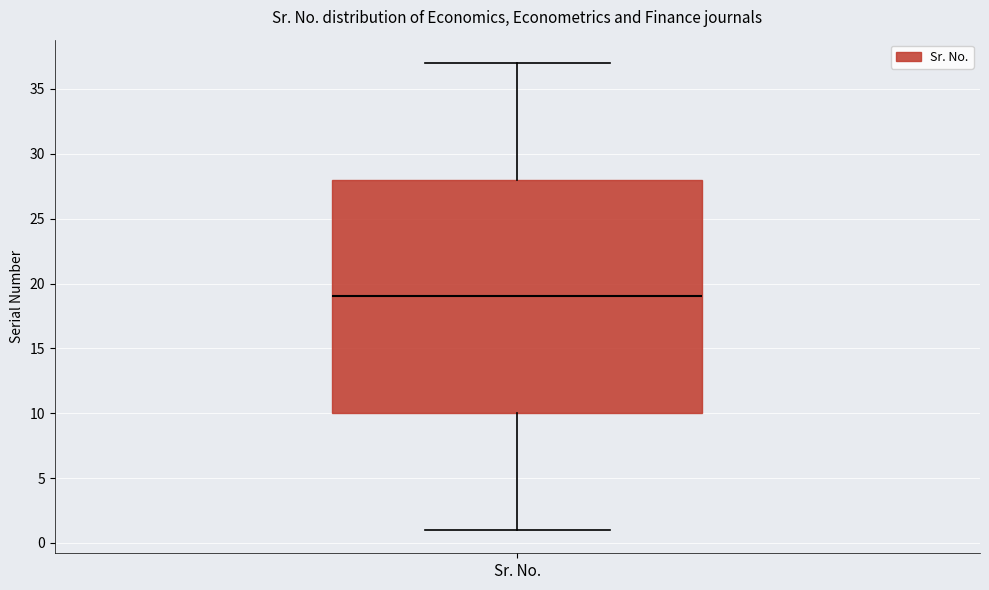

Read this box plot against the y-axis: the position of the median line, the range covered by the box, and the ends of both whiskers. The values are not printed on the chart, so give them approximately, as read against the axis.

median 19, box 10 to 28, whiskers 1 to 37